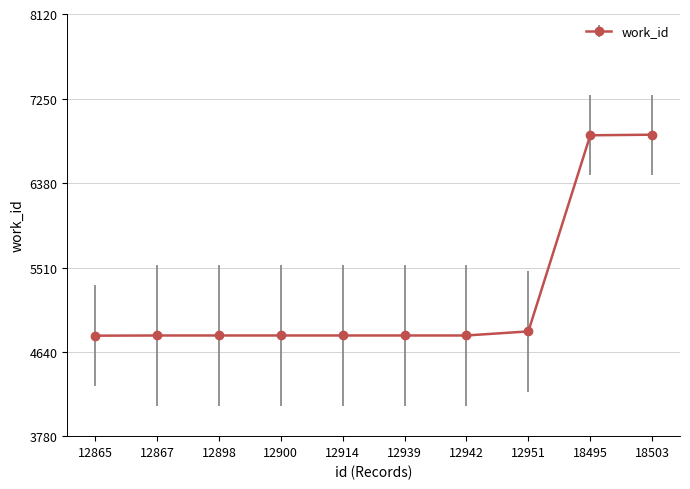

What is the average value?

5229